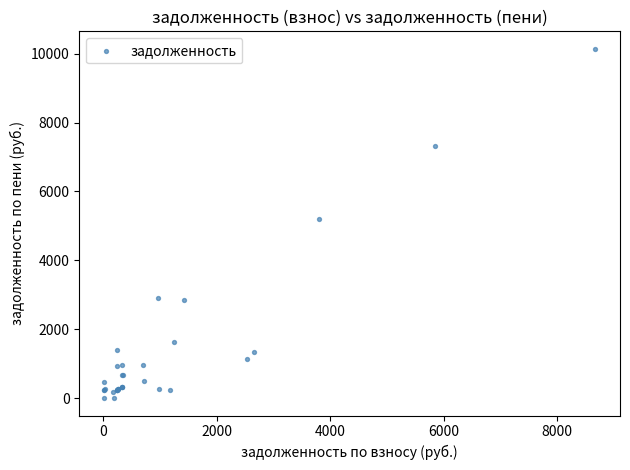

What Y value in the scatter plot is closest to 5071?

5188.4